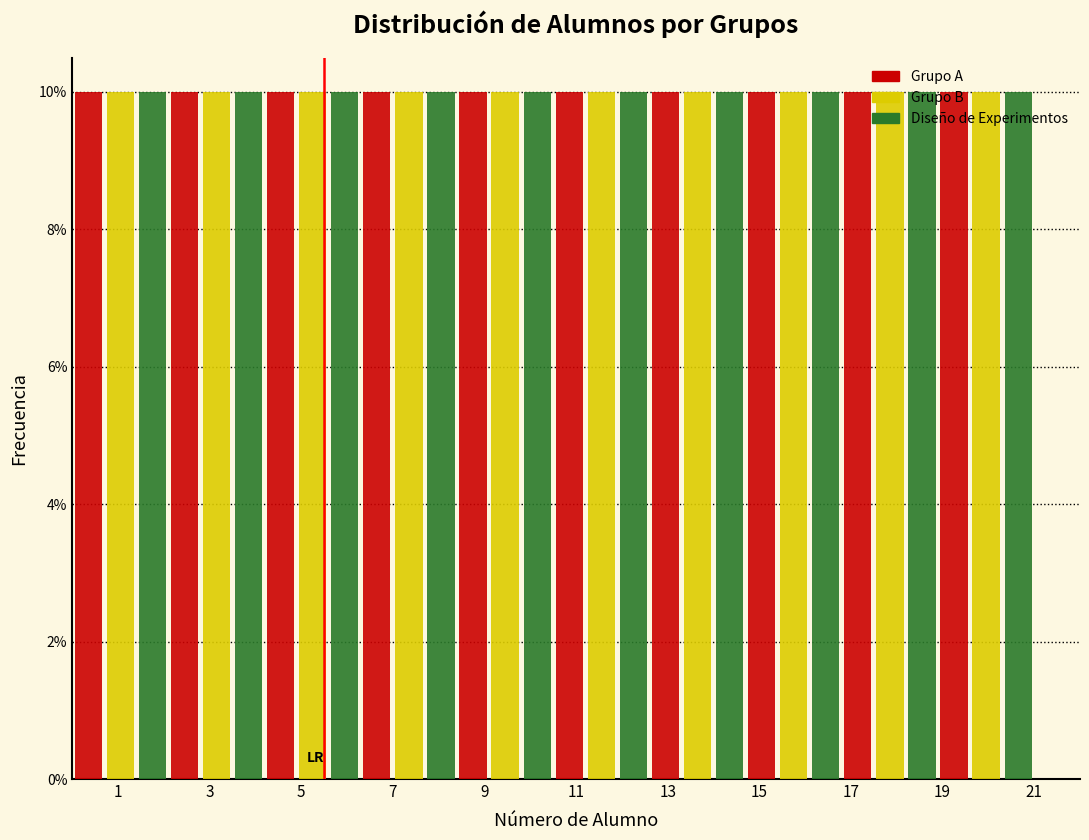

Reading left to right, list every range on the x-axis with the height of the bar of each series over it. Neither the bar edges nor the heights are printed on the chart, so give them approximately, as read against the axes.

0.0 to 2.1: Grupo A=10	Grupo B=10	Diseño de Experimentos=10
2.1 to 4.2: Grupo A=10	Grupo B=10	Diseño de Experimentos=10
4.2 to 6.3: Grupo A=10	Grupo B=10	Diseño de Experimentos=10
6.3 to 8.4: Grupo A=10	Grupo B=10	Diseño de Experimentos=10
8.4 to 10.5: Grupo A=10	Grupo B=10	Diseño de Experimentos=10
10.5 to 12.6: Grupo A=10	Grupo B=10	Diseño de Experimentos=10
12.6 to 14.7: Grupo A=10	Grupo B=10	Diseño de Experimentos=10
14.7 to 16.8: Grupo A=10	Grupo B=10	Diseño de Experimentos=10
16.8 to 18.9: Grupo A=10	Grupo B=10	Diseño de Experimentos=10
18.9 to 21.0: Grupo A=10	Grupo B=10	Diseño de Experimentos=10